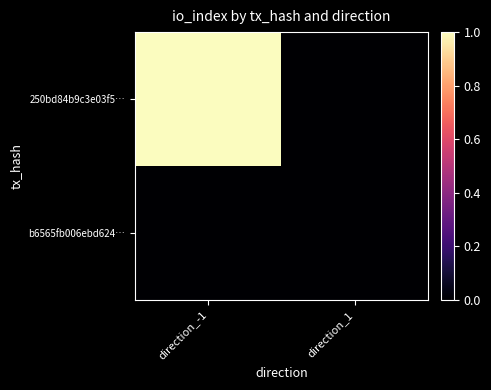

Reading left to right, transcribe all the data shown in this chart.

250bd84b9c3e03f5…: direction_-1=1	direction_1=0
b6565fb006ebd624…: direction_-1=0	direction_1=0